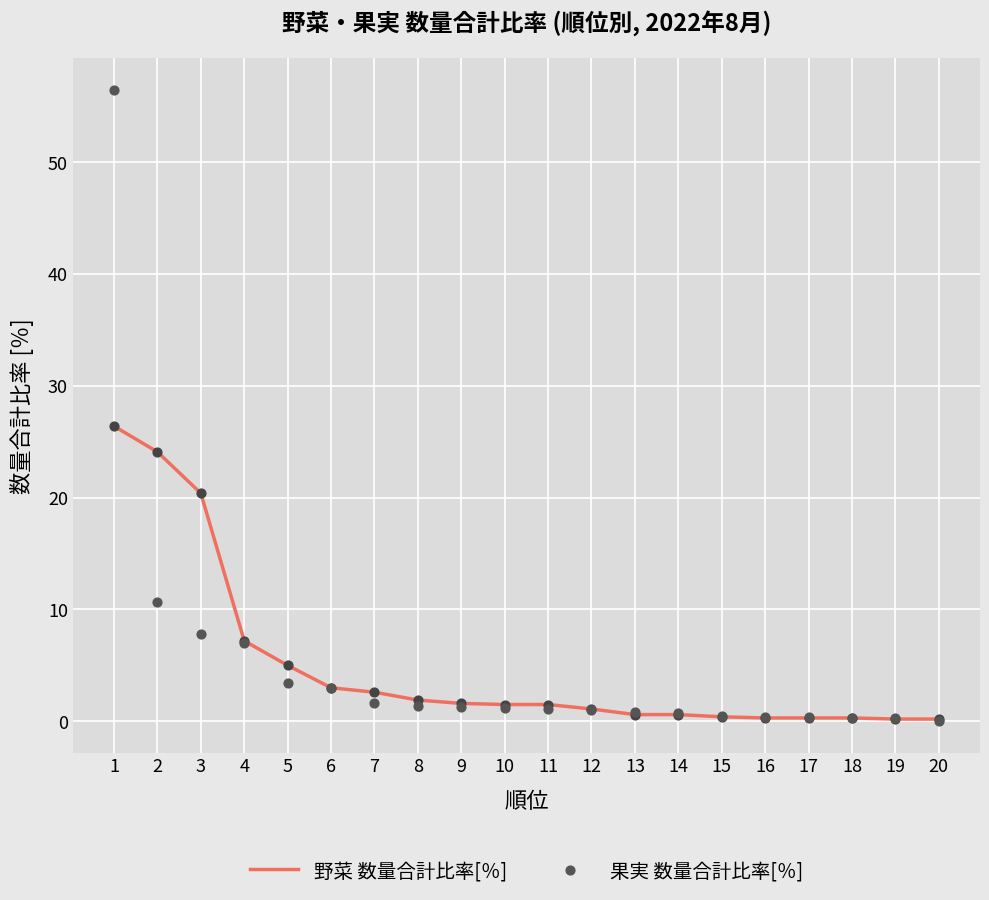

Which series has the largest total across all categories?

果実 数量合計比率[％]